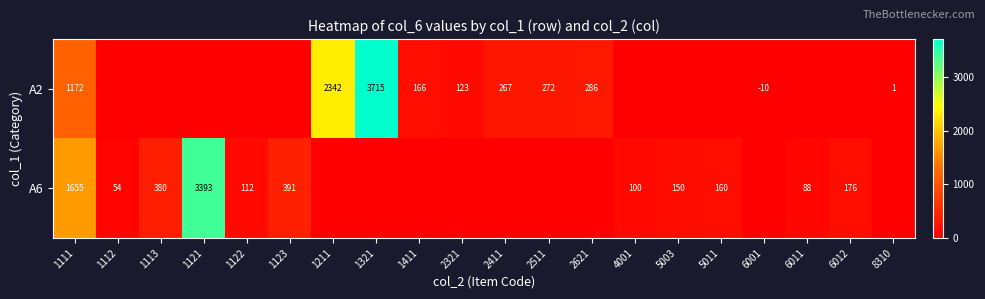

Count the number of data series in this chart.

2